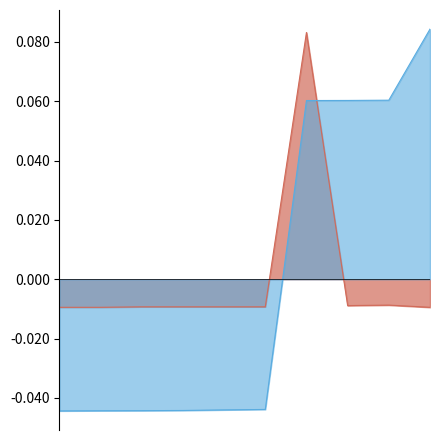

The value of id at 19384 is 0.1. True or false?

False